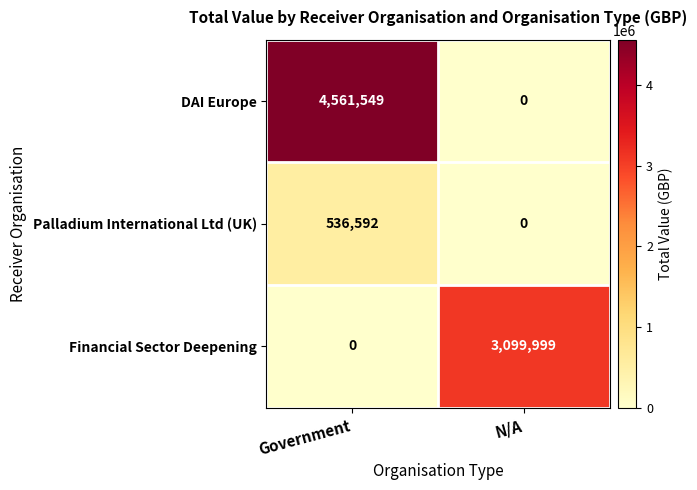

What is the sum of the Financial Sector Deepening values at N/A and Government?

3099999